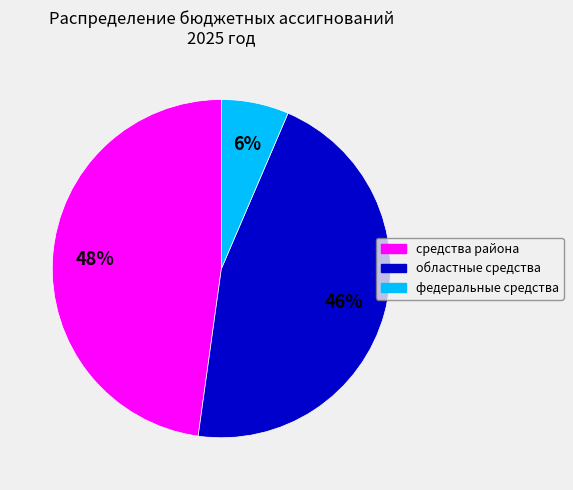

Count the number of slices in the pie.

3